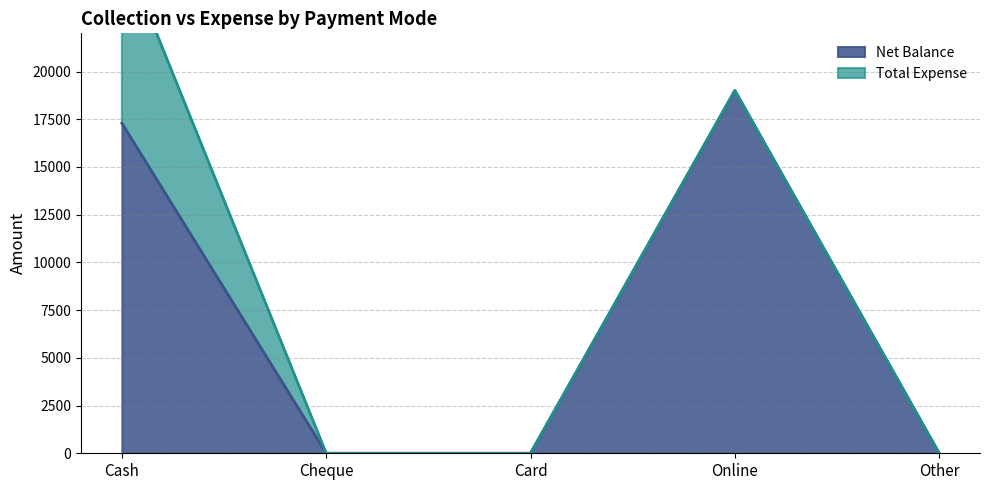

List the labels in order of value, smallest first.

Cheque, Card, Other, Cash, Online